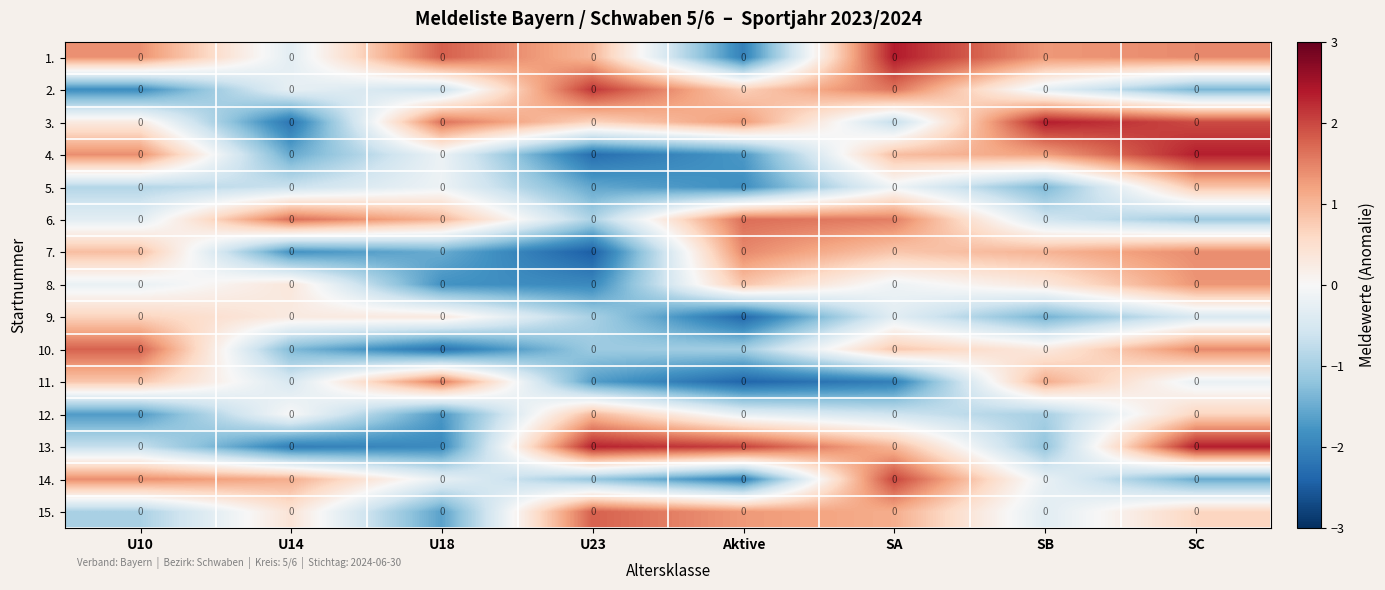

Is it true that 5. equals -1.6 at U23?

True